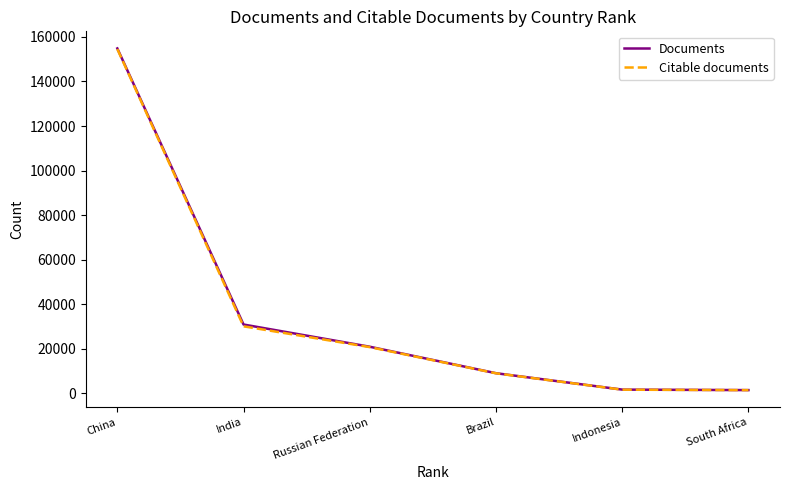

True or false: Documents has more than 0 interior local peaks.

False